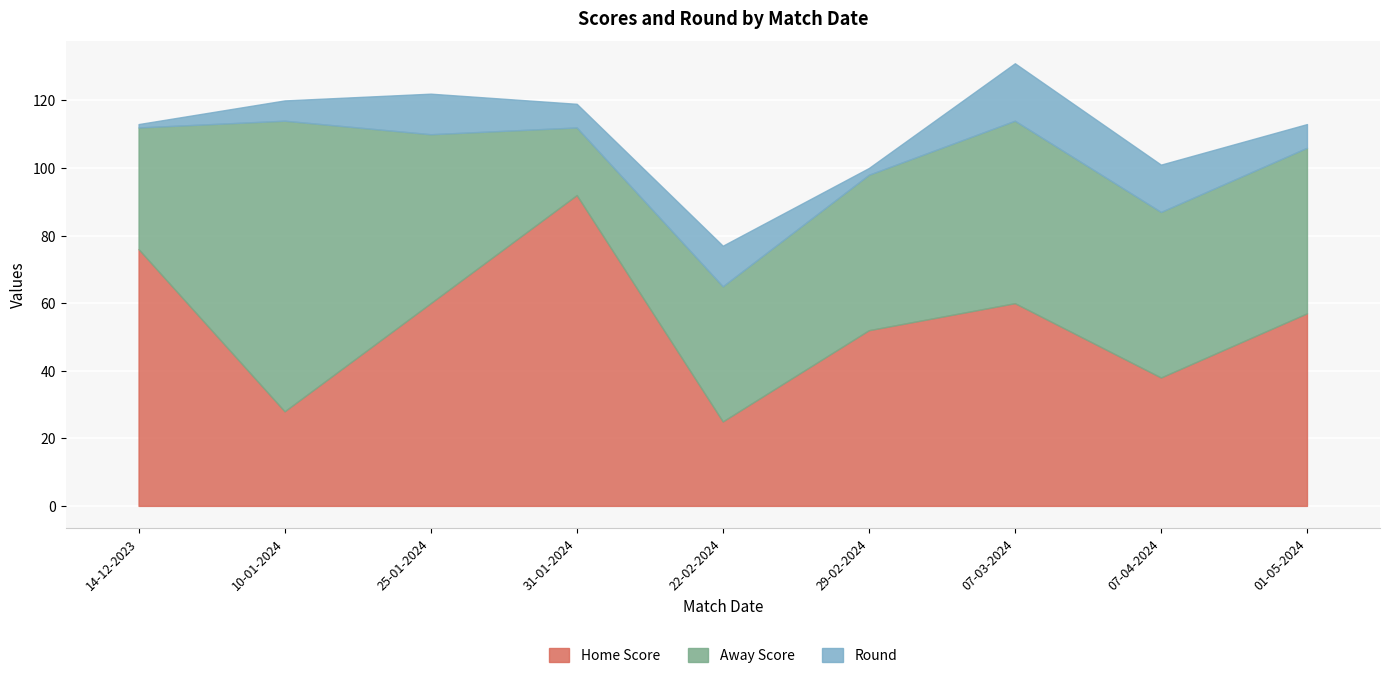

What are all the series names shown in the legend?

Home Score, Away Score, Round